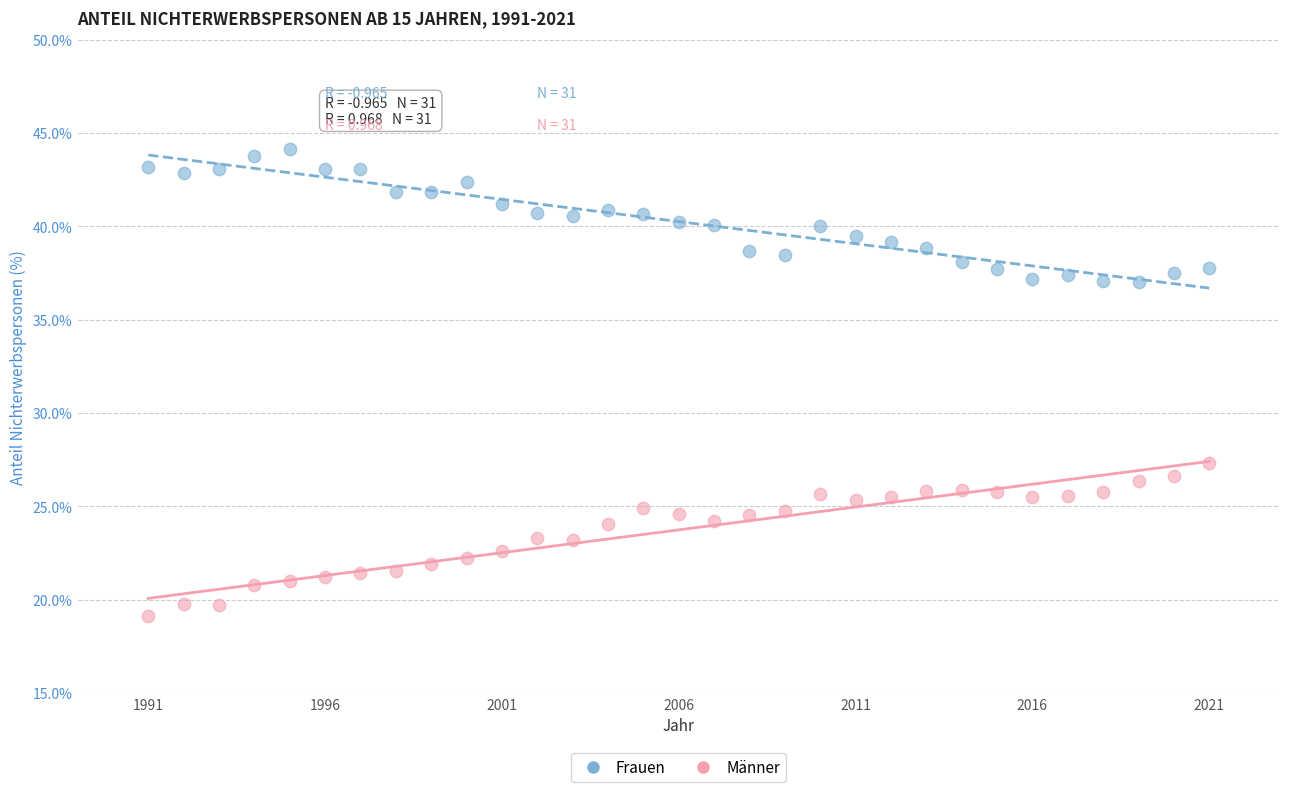

Which series contains the highest Y value?

Frauen